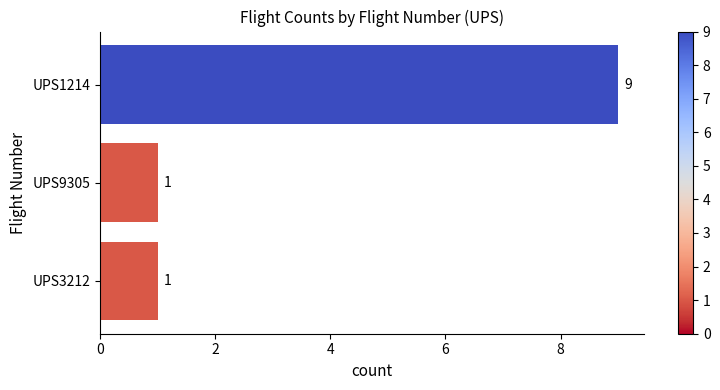

What is the maximum value shown in the chart?

9